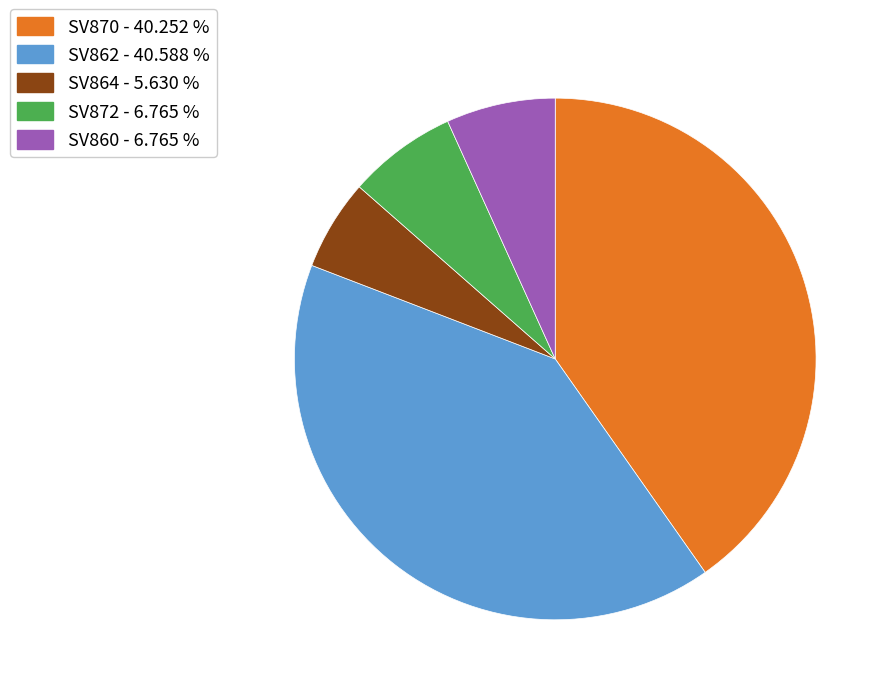

Is SV870 the majority of the pie?

No